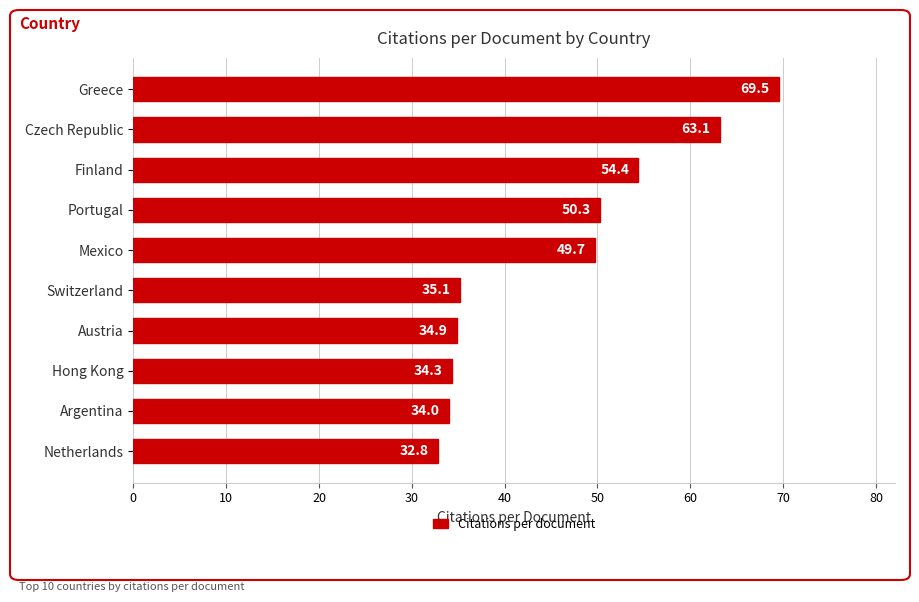

Between Czech Republic and Finland, which is larger?

Czech Republic